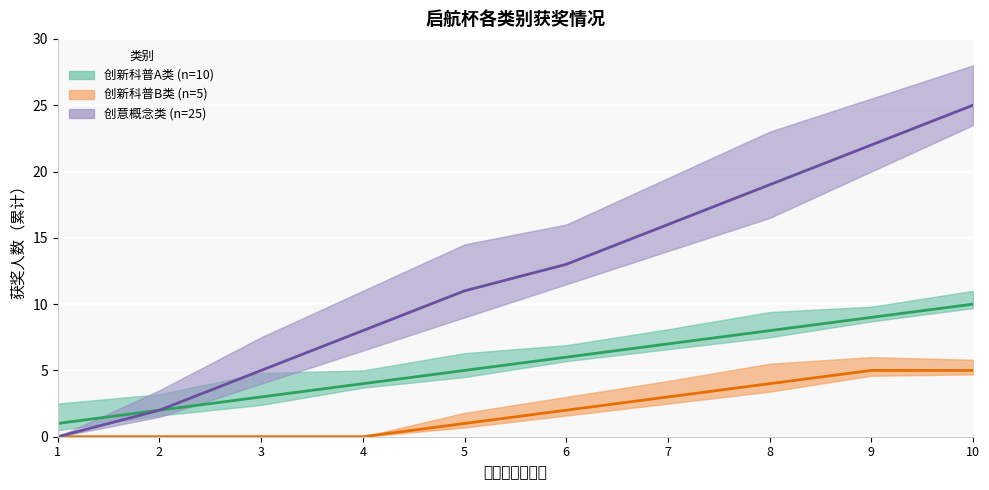

Is the value of 创意概念类 at 8 greater than the value of 创新科普B类 at 10?

Yes